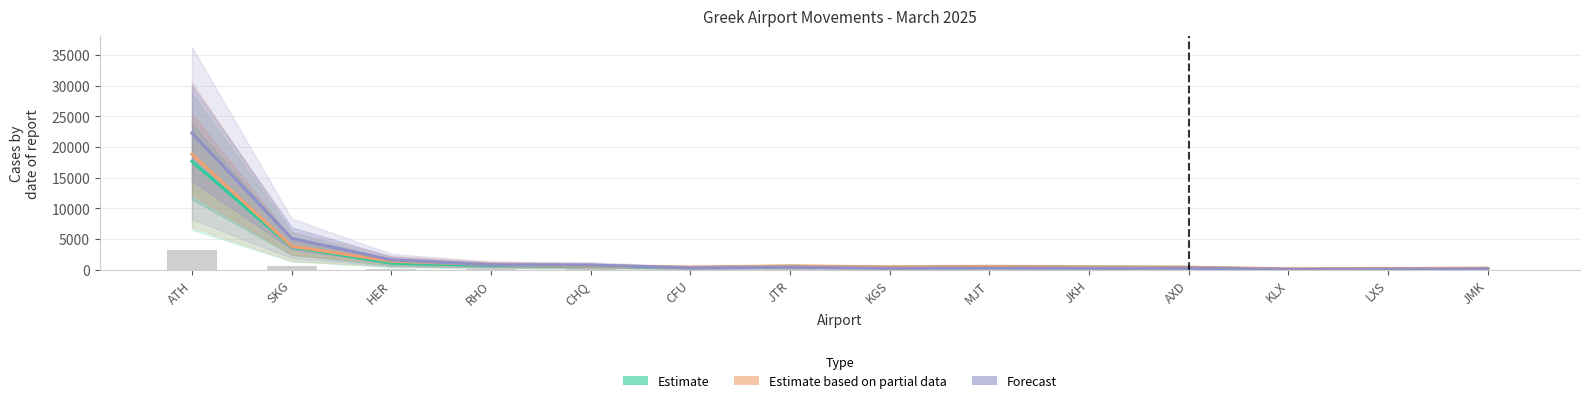

What is the spread (max minus min) of values at KLX?

97